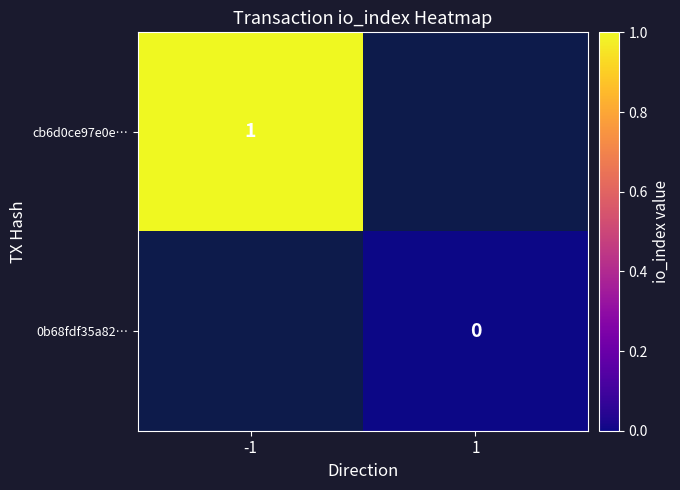

Is it true that cb6d0ce97e0e… equals 1 at -1?

True